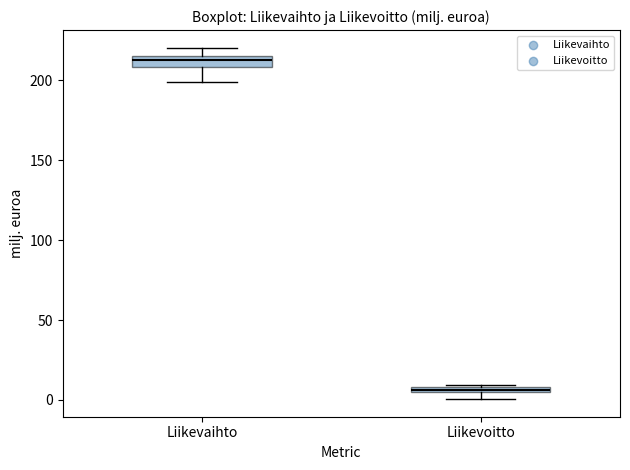

Which box's median line is the highest?

Liikevaihto